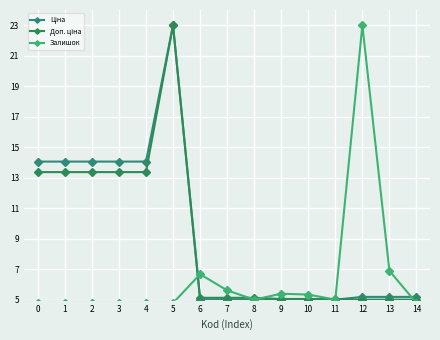

What are all the series names shown in the legend?

Ціна, Доп. ціна, Залишок